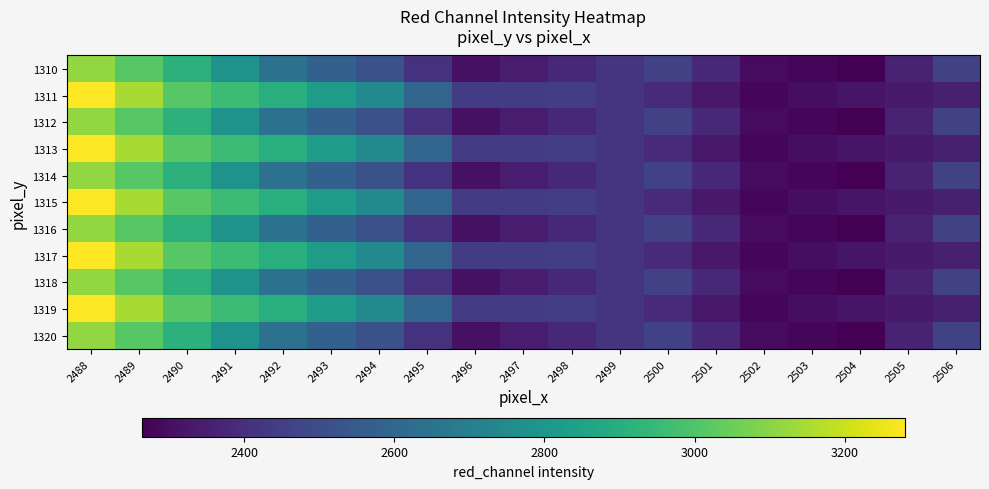

Reading left to right, list all the values displayed in this chart.

1310: 2488=3116	2489=3016	2490=2916	2491=2780	2492=2644	2493=2580	2494=2516	2495=2412	2496=2308	2497=2342	2498=2376	2499=2418	2500=2460	2501=2376	2502=2292	2503=2278	2504=2264	2505=2362	2506=2460
1311: 2488=3280	2489=3149	2490=3018	2491=2962	2492=2906	2493=2827	2494=2748	2495=2596	2496=2444	2497=2446	2498=2448	2499=2417	2500=2386	2501=2334	2502=2282	2503=2301	2504=2320	2505=2336	2506=2352
1312: 2488=3116	2489=3016	2490=2916	2491=2780	2492=2644	2493=2580	2494=2516	2495=2412	2496=2308	2497=2342	2498=2376	2499=2418	2500=2460	2501=2376	2502=2292	2503=2278	2504=2264	2505=2362	2506=2460
1313: 2488=3280	2489=3149	2490=3018	2491=2962	2492=2906	2493=2827	2494=2748	2495=2596	2496=2444	2497=2446	2498=2448	2499=2417	2500=2386	2501=2334	2502=2282	2503=2301	2504=2320	2505=2336	2506=2352
1314: 2488=3116	2489=3016	2490=2916	2491=2780	2492=2644	2493=2580	2494=2516	2495=2412	2496=2308	2497=2342	2498=2376	2499=2418	2500=2460	2501=2376	2502=2292	2503=2278	2504=2264	2505=2362	2506=2460
1315: 2488=3280	2489=3149	2490=3018	2491=2962	2492=2906	2493=2827	2494=2748	2495=2596	2496=2444	2497=2446	2498=2448	2499=2417	2500=2386	2501=2334	2502=2282	2503=2301	2504=2320	2505=2336	2506=2352
1316: 2488=3116	2489=3016	2490=2916	2491=2780	2492=2644	2493=2580	2494=2516	2495=2412	2496=2308	2497=2342	2498=2376	2499=2418	2500=2460	2501=2376	2502=2292	2503=2278	2504=2264	2505=2362	2506=2460
1317: 2488=3280	2489=3149	2490=3018	2491=2962	2492=2906	2493=2827	2494=2748	2495=2596	2496=2444	2497=2446	2498=2448	2499=2417	2500=2386	2501=2334	2502=2282	2503=2301	2504=2320	2505=2336	2506=2352
1318: 2488=3116	2489=3016	2490=2916	2491=2780	2492=2644	2493=2580	2494=2516	2495=2412	2496=2308	2497=2342	2498=2376	2499=2418	2500=2460	2501=2376	2502=2292	2503=2278	2504=2264	2505=2362	2506=2460
1319: 2488=3280	2489=3149	2490=3018	2491=2962	2492=2906	2493=2827	2494=2748	2495=2596	2496=2444	2497=2446	2498=2448	2499=2417	2500=2386	2501=2334	2502=2282	2503=2301	2504=2320	2505=2336	2506=2352
1320: 2488=3116	2489=3016	2490=2916	2491=2780	2492=2644	2493=2580	2494=2516	2495=2412	2496=2308	2497=2342	2498=2376	2499=2418	2500=2460	2501=2376	2502=2292	2503=2278	2504=2264	2505=2362	2506=2460